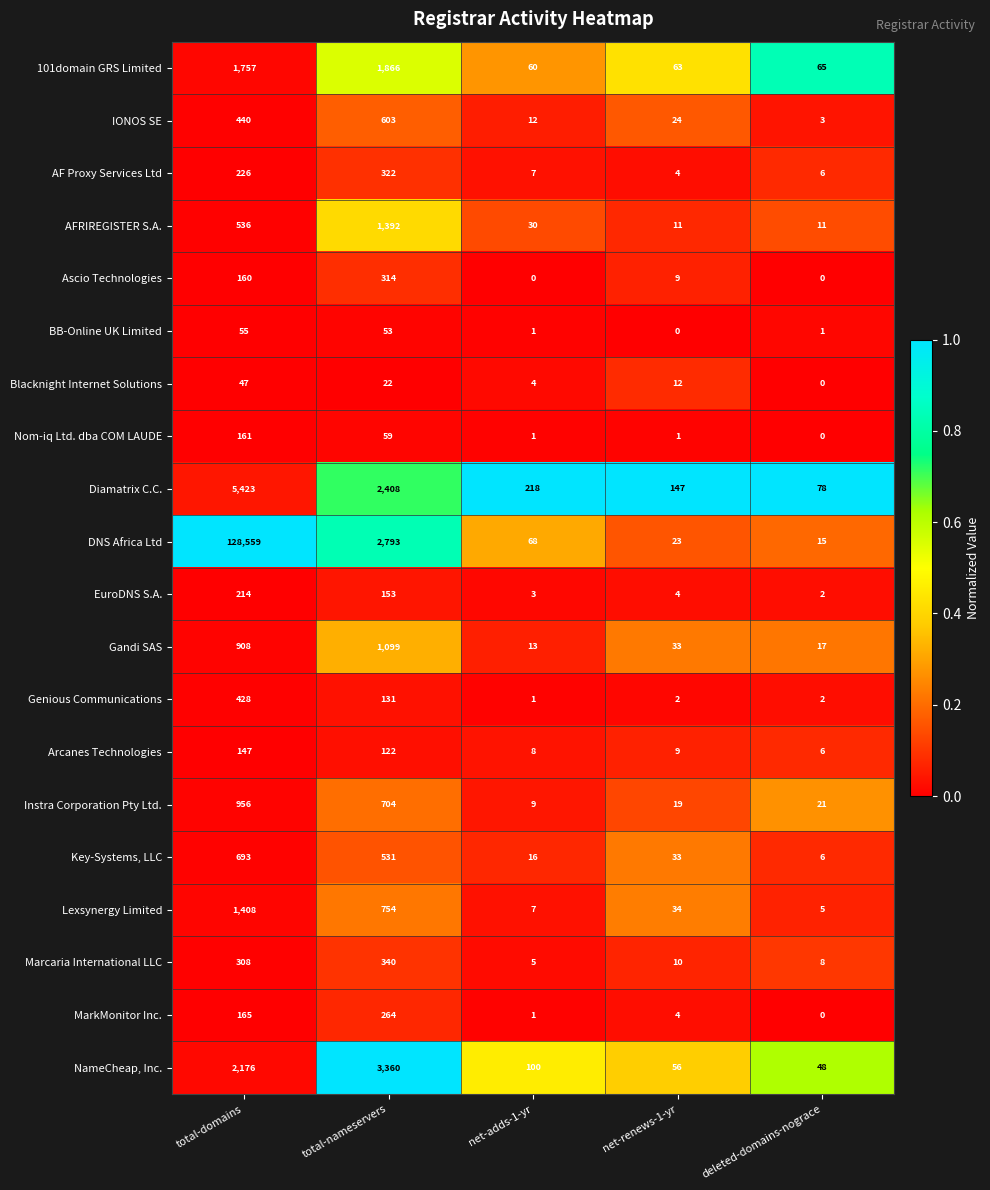

True or false: Instra Corporation Pty Ltd. has a value of 21 at deleted-domains-nograce.

True